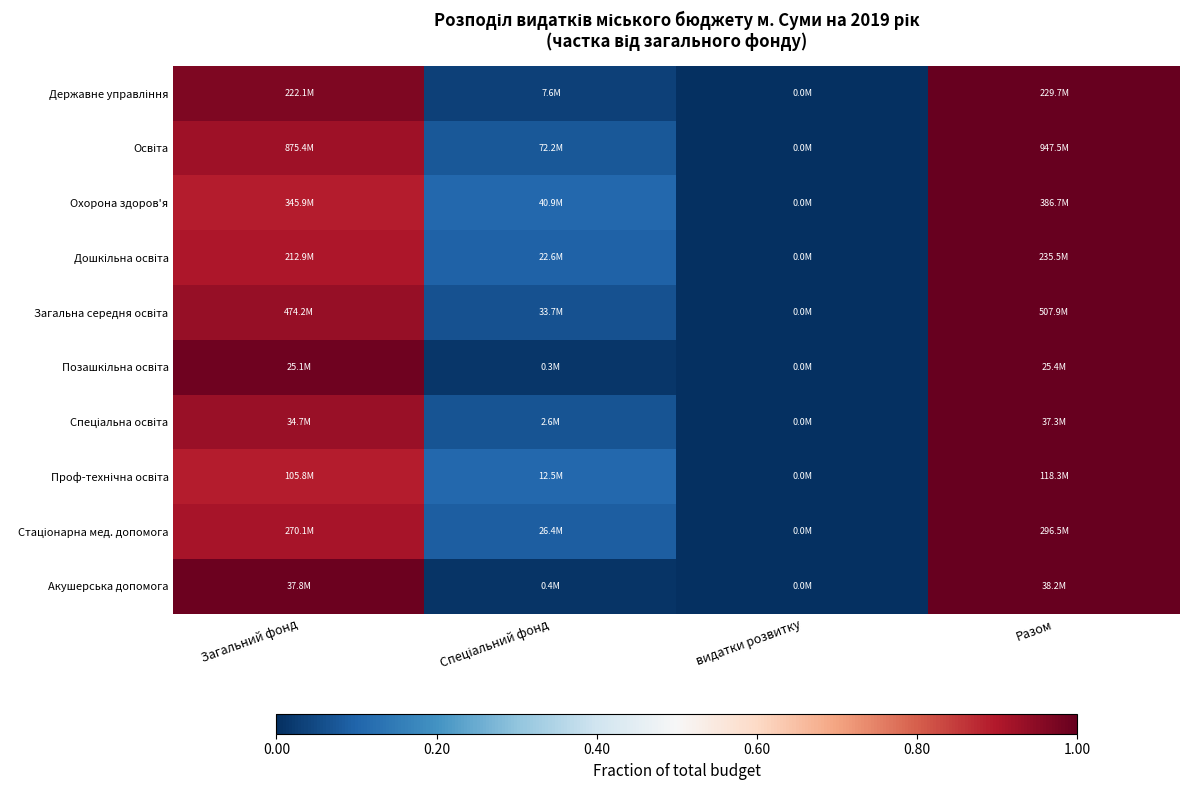

Which has a higher value, Загальний фонд or видатки розвитку?

Загальний фонд